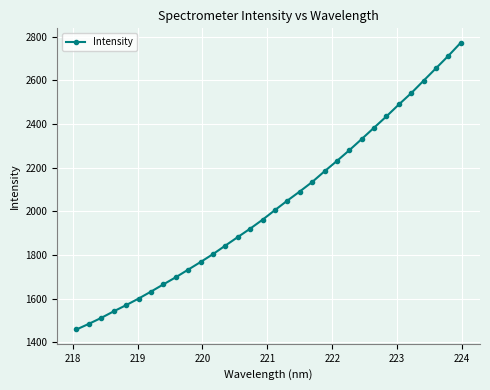

What is the value of the 1st point from the left?

1459.7